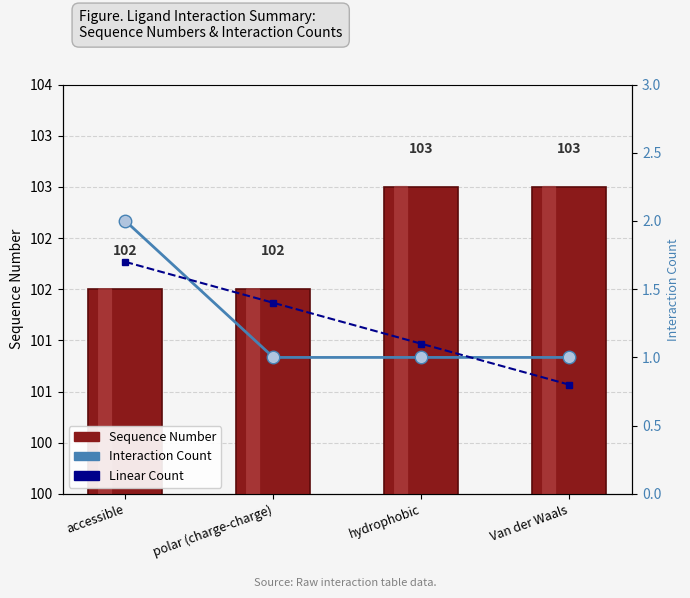

The value of Linear Count at polar (charge-charge) is 1.4. True or false?

True